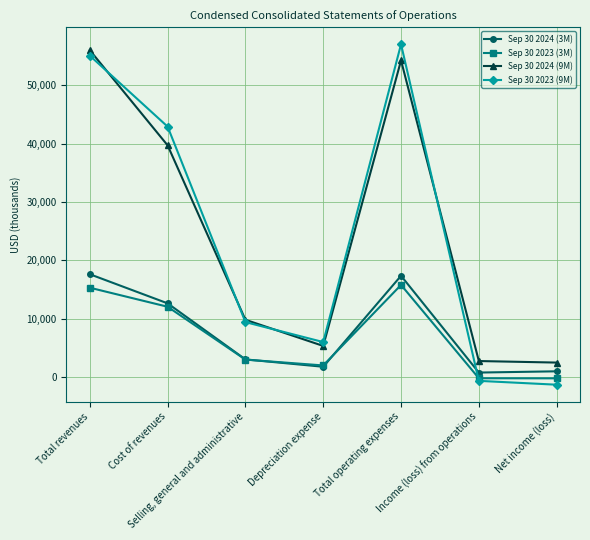

The value of Sep 30 2023 (3M) at Total revenues is 15316. True or false?

True